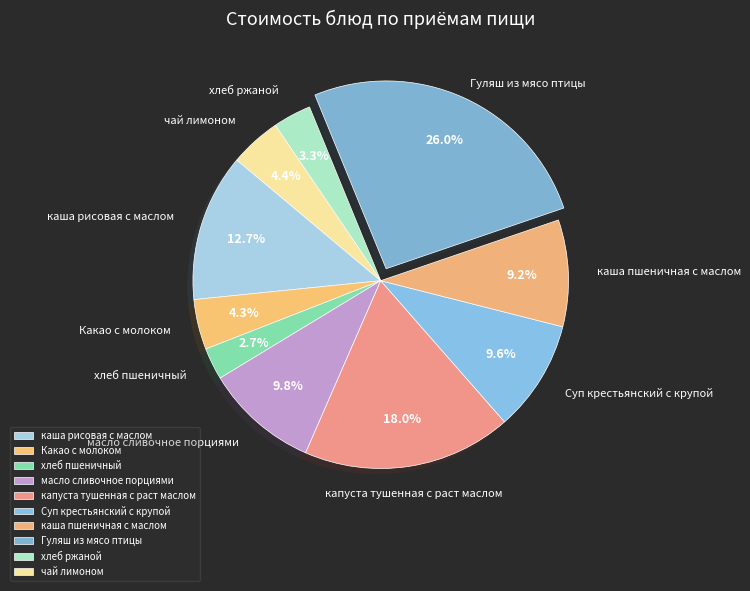

Is there a majority slice in this chart?

No